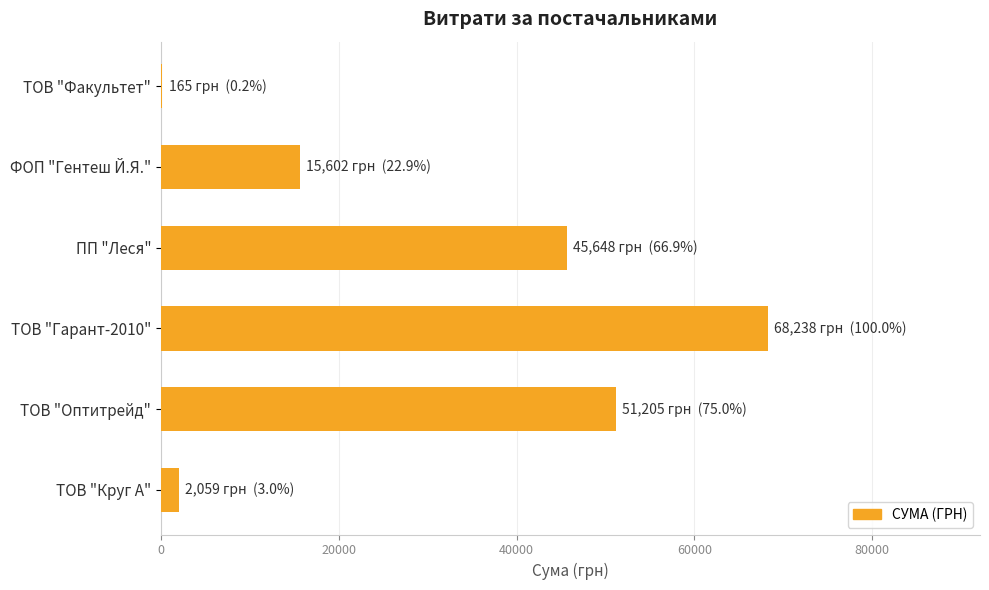

What is the sum of the values at ТОВ "Гарант-2010" and ФОП "Гентеш Й.Я."?

83839.5